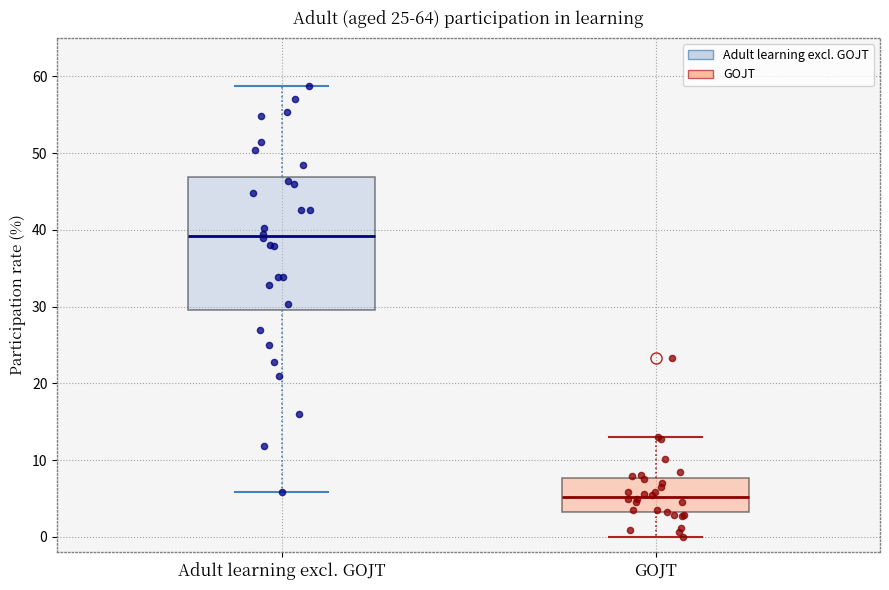

Which box is the tallest, from its lower edge to its upper edge?

Adult learning excl. GOJT